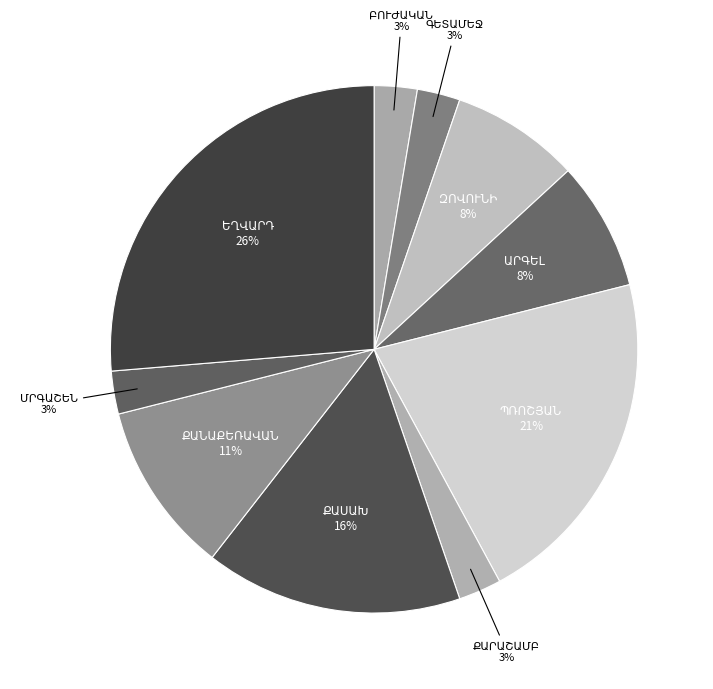

To the nearest percent, what is the average slice percentage?

10%